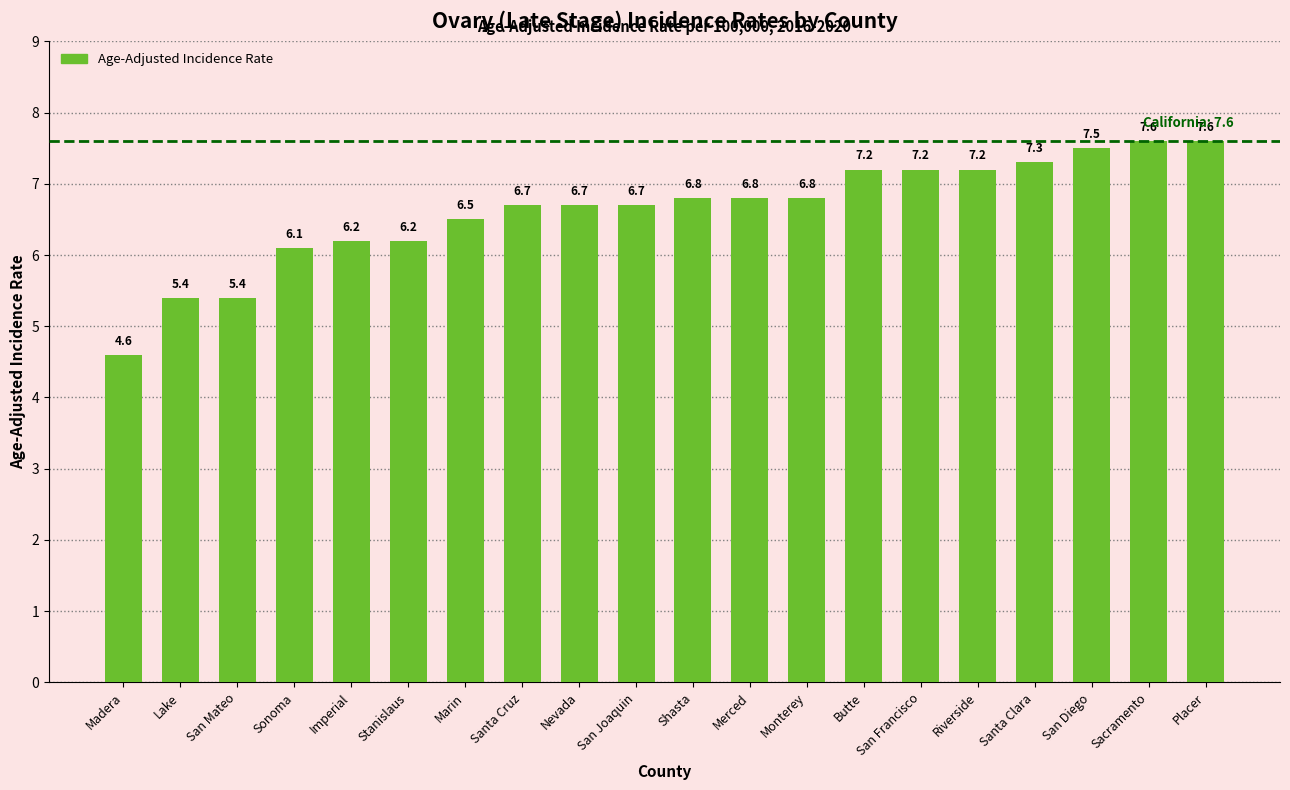

Is it true that the value at Stanislaus is 6.2?

True